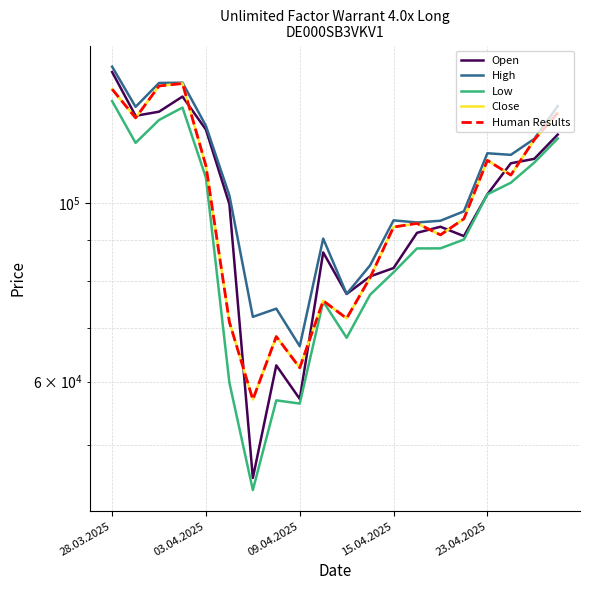

What is the value of the Open point at the 3rd from the left?

129745